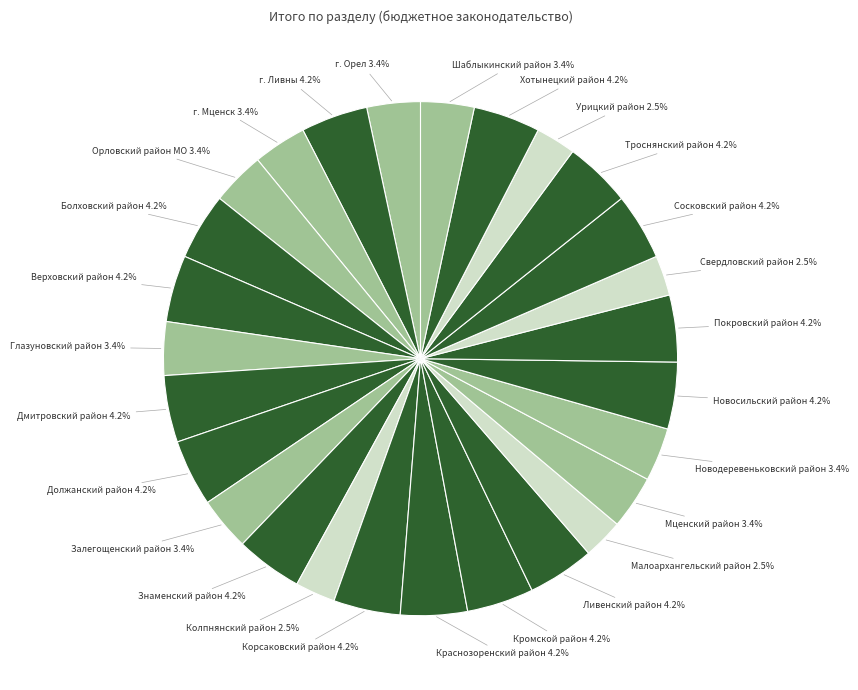

Count the number of slices in the pie.

27